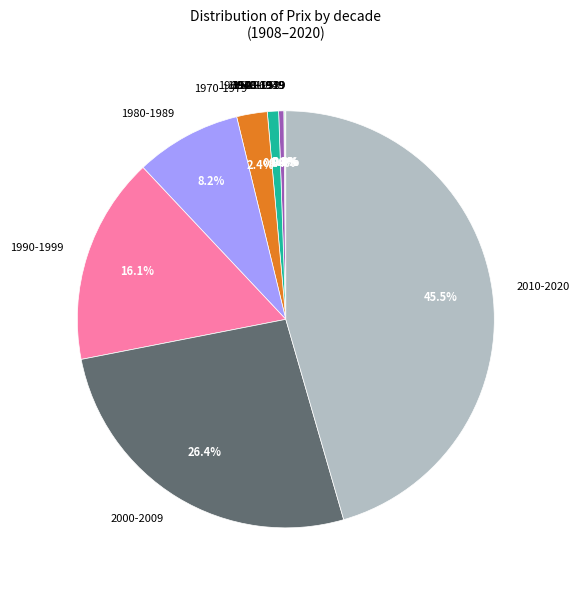

Which has a higher value, 1980-1989 or 1990-1999?

1990-1999